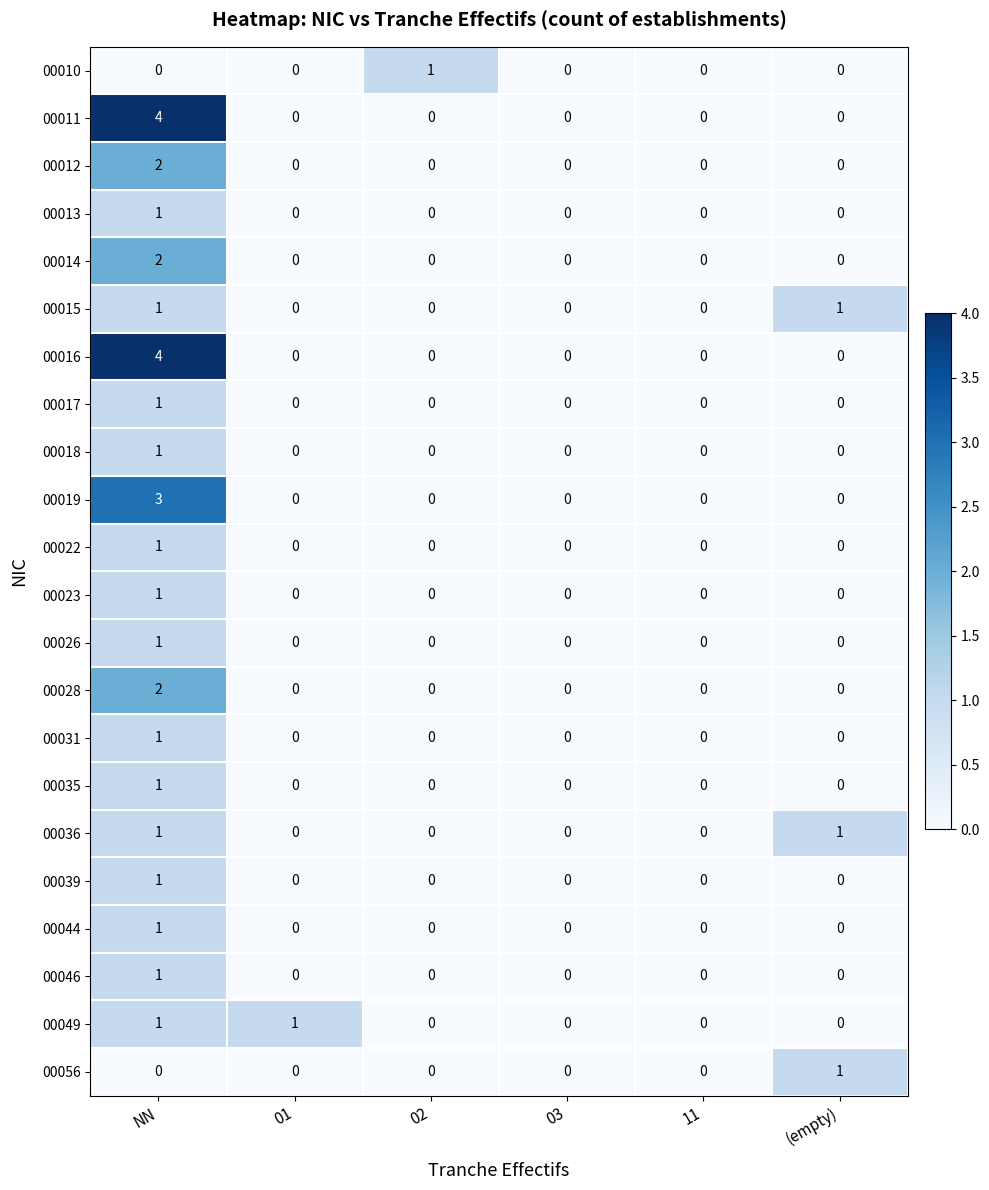

Which series changed the most between 01 and 11?

00049